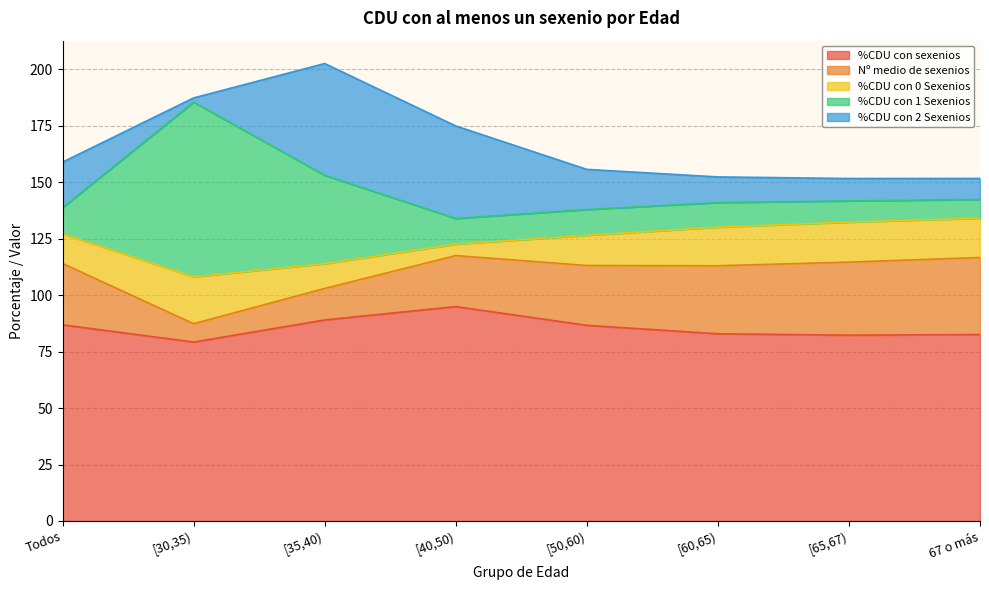

What is the total value across all series at [65,67)?

151.7